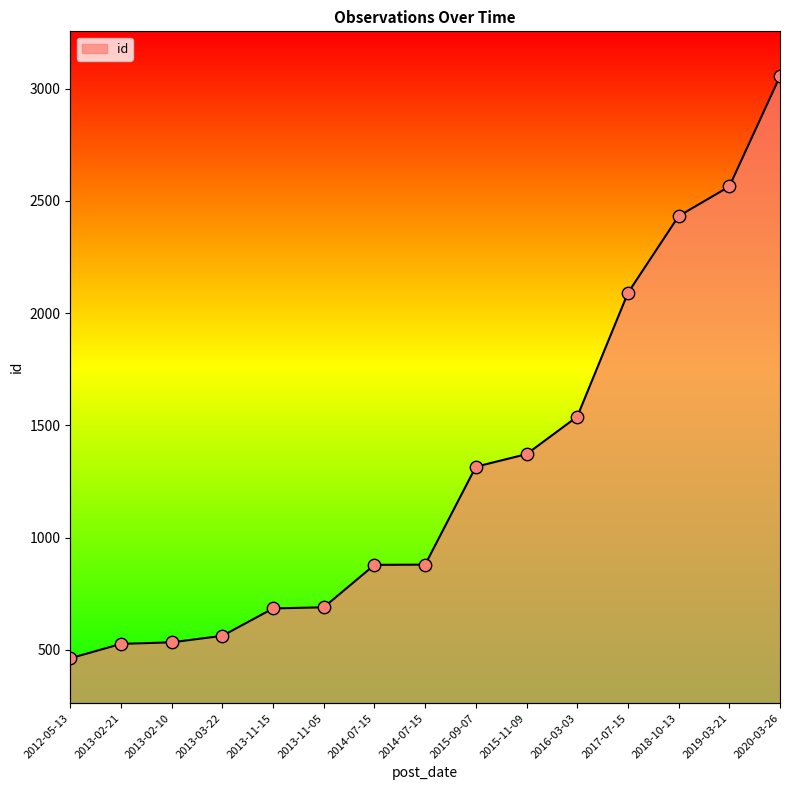

Between 2014-07-15 and 2013-11-05, which is larger?

2014-07-15